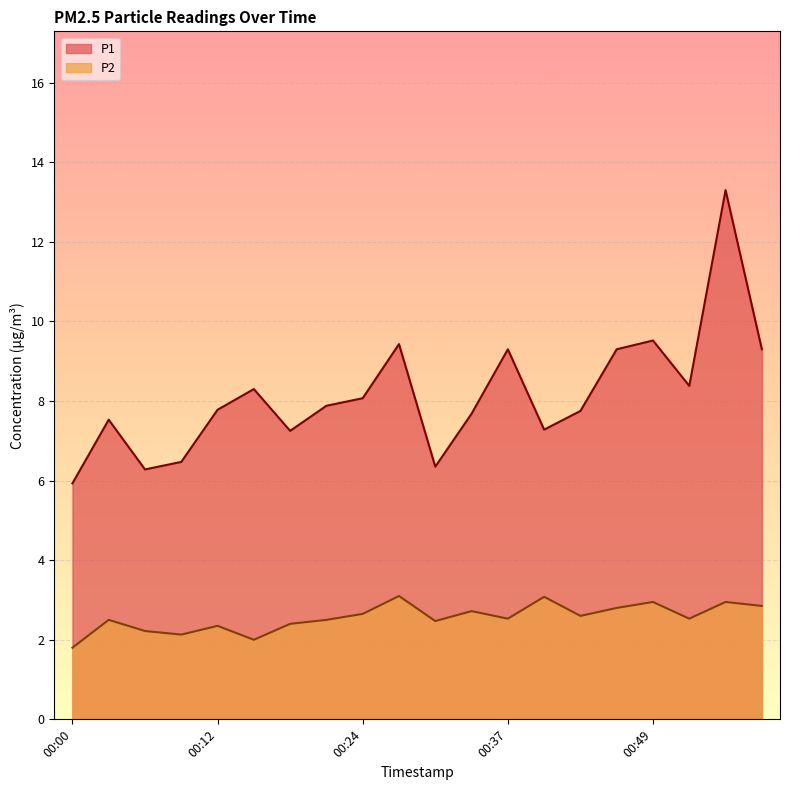

Is it true that P2 equals 3.0 at 00:55?

True